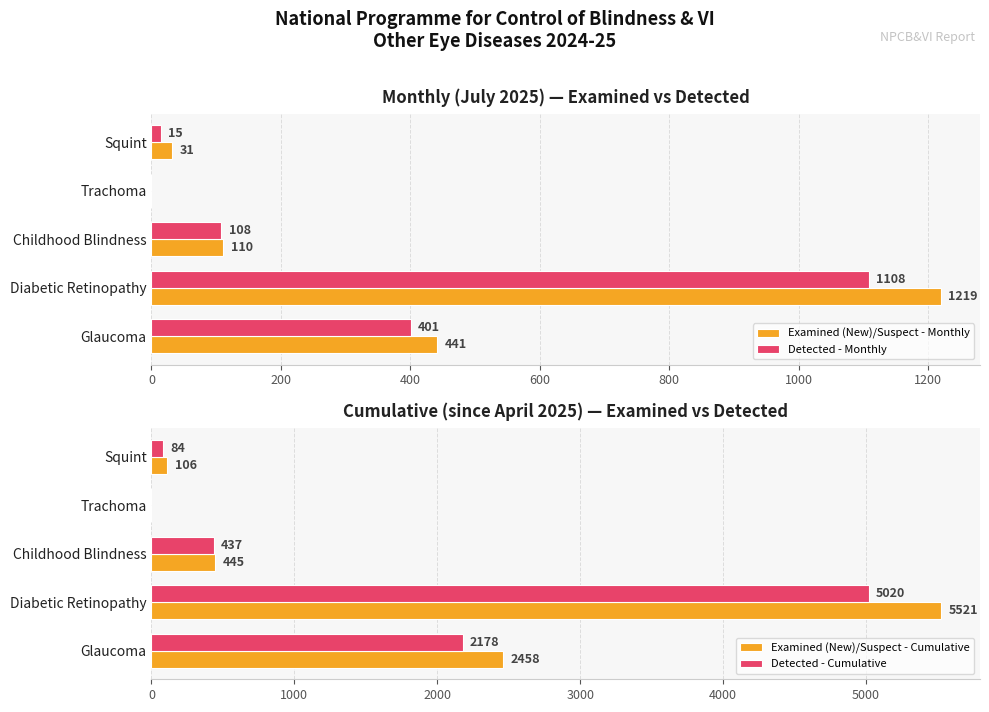

Is the value of Detected - Cumulative at Squint greater than the value of Examined (New)/Suspect - Cumulative at Trachoma?

Yes